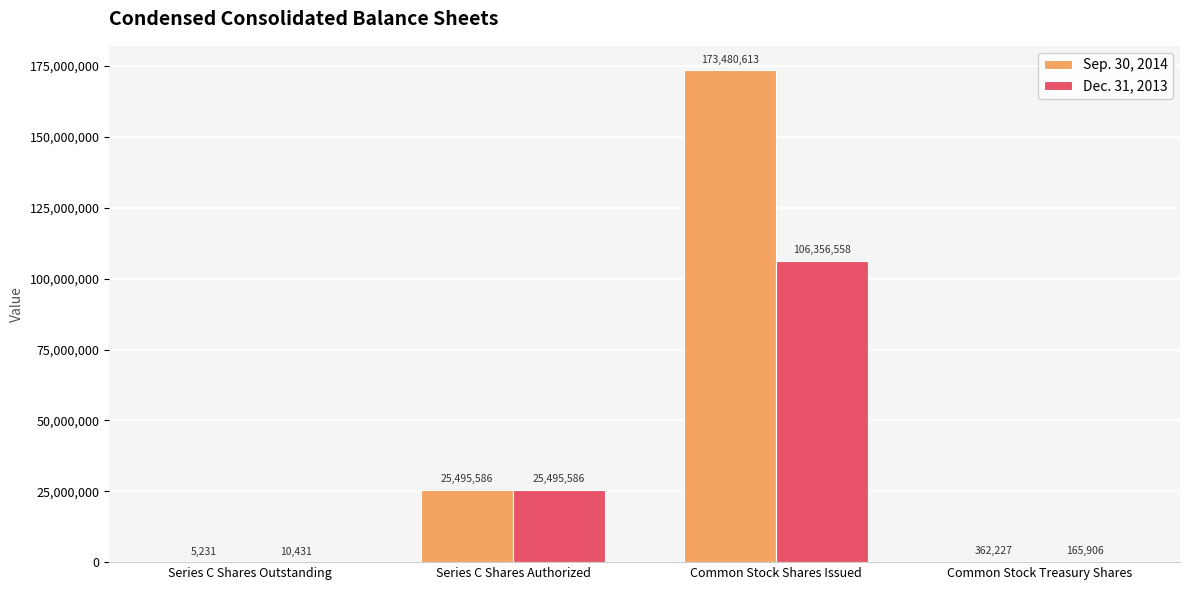

What is the sum of the Sep. 30, 2014 values at Series C Shares Authorized and Common Stock Shares Issued?

198976199